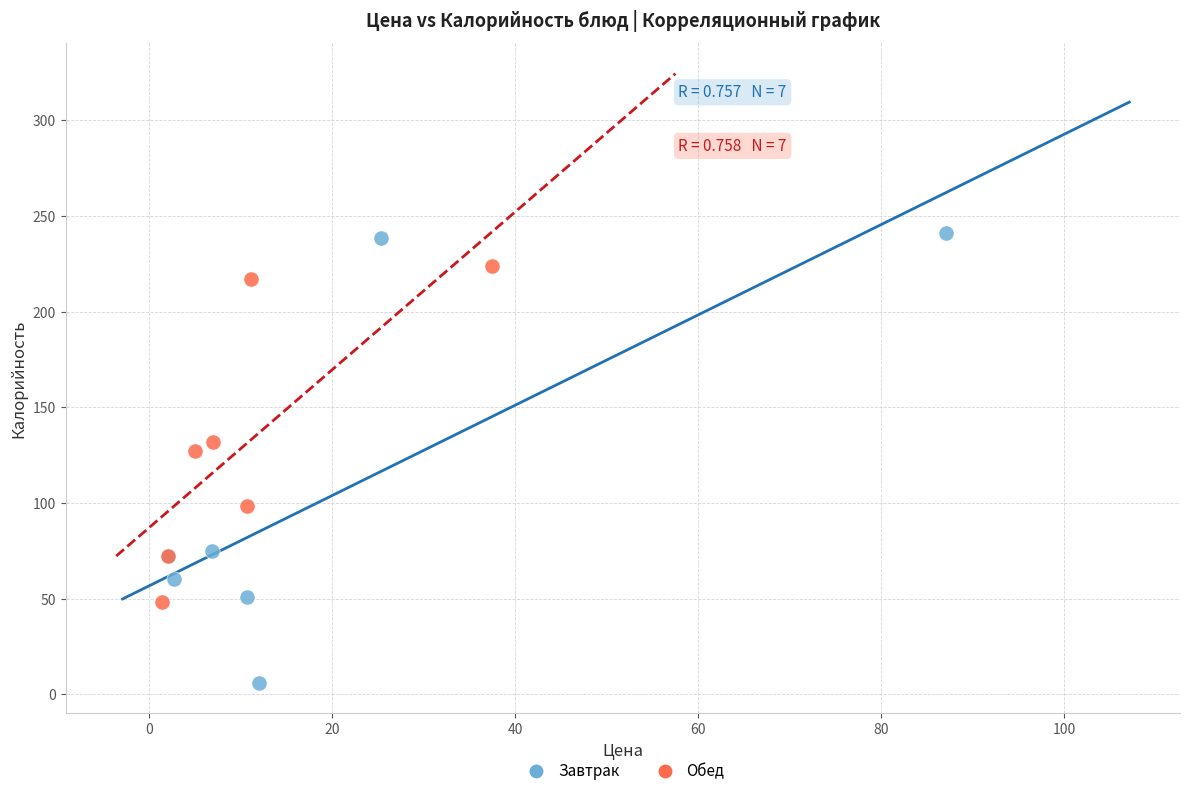

Which series contains the highest Y value?

Завтрак